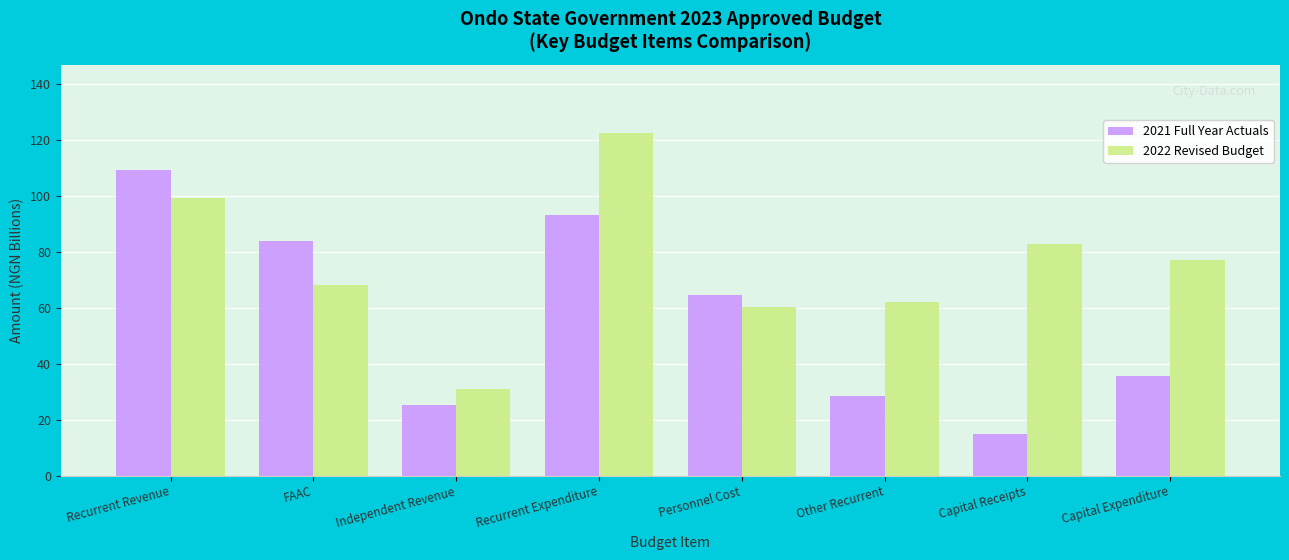

What is the lowest value of the 2022 Revised Budget series?

30.9